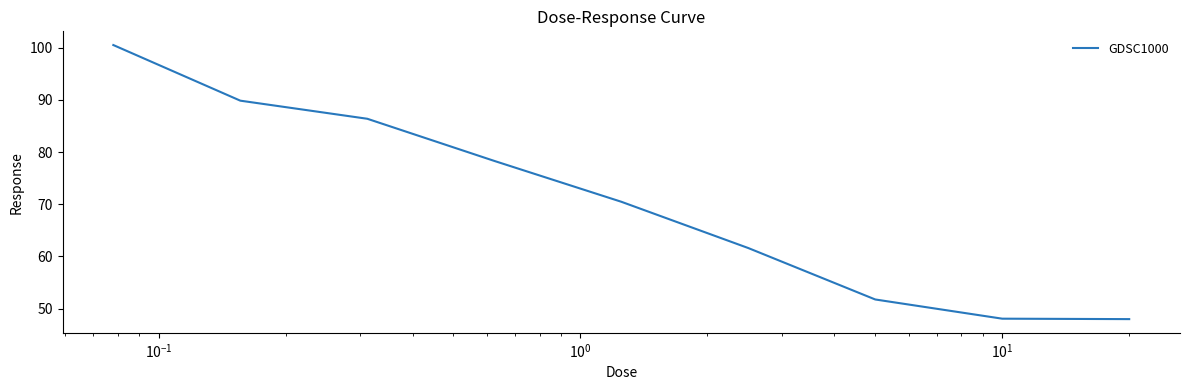

What is the minimum value shown in the chart?

48.0